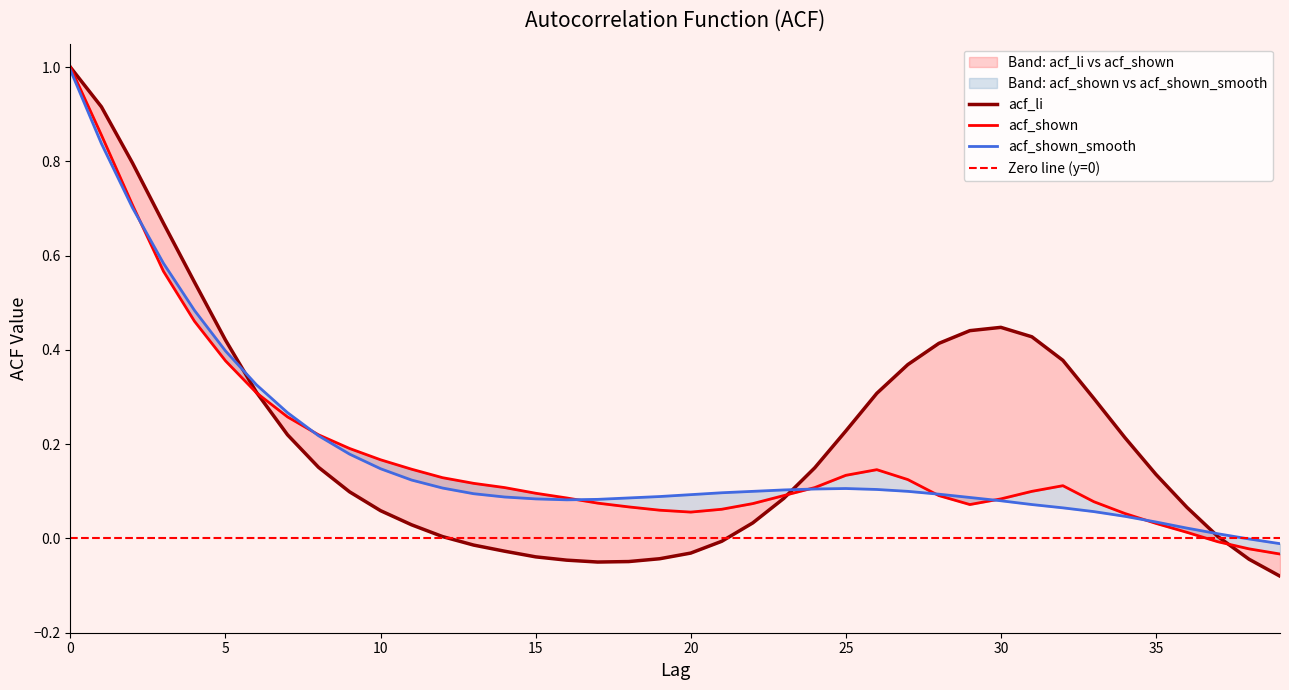

The acf_li series shows 0.2 at 35. True or false?

False